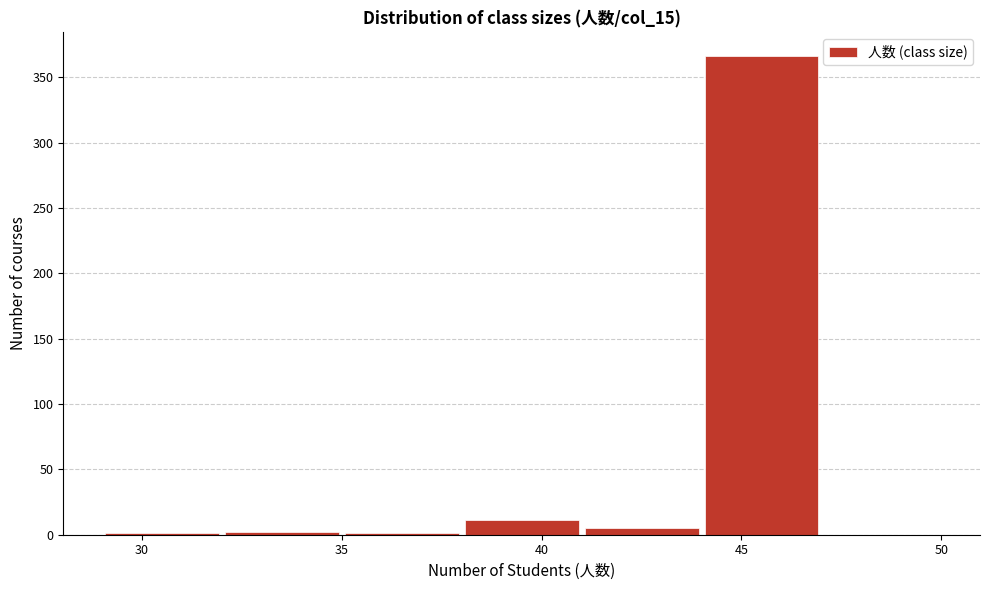

What is the height of the bar covering 38 to 41 on the x-axis? The values are not printed on the chart, so give them approximately, as read against the axis.

10